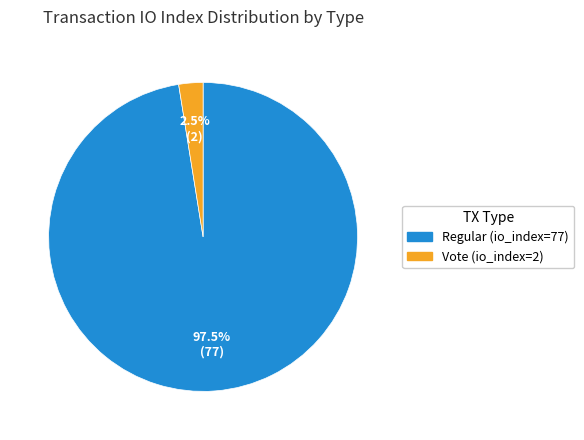

Does Regular (io_index=77) represent more than half of the total?

Yes